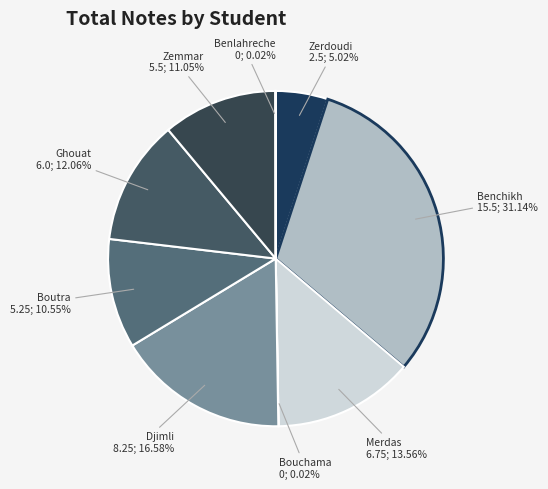

Is there any slice that represents more than half of the pie?

No